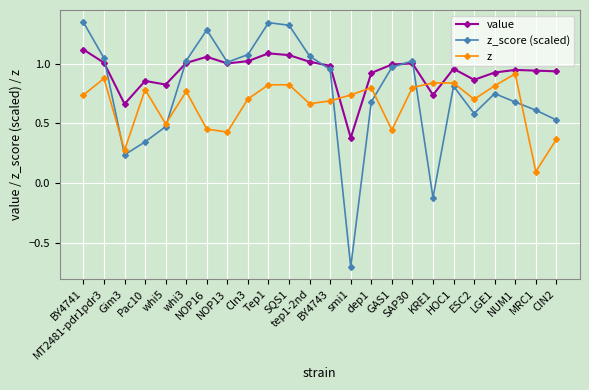

Which series has the widest spread of values?

z_score (scaled)